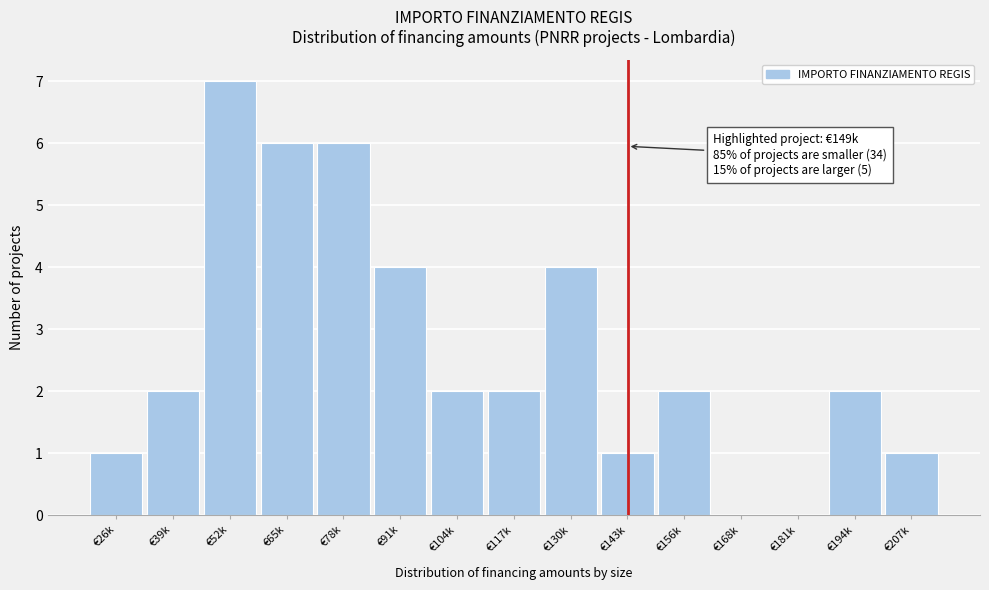

Reading left to right, extract all data points from this chart.

€26k=1	€39k=2	€52k=7	€65k=6	€78k=6	€91k=4	€104k=2	€117k=2	€130k=4	€143k=1	€156k=2	€168k=0	€181k=0	€194k=2	€207k=1